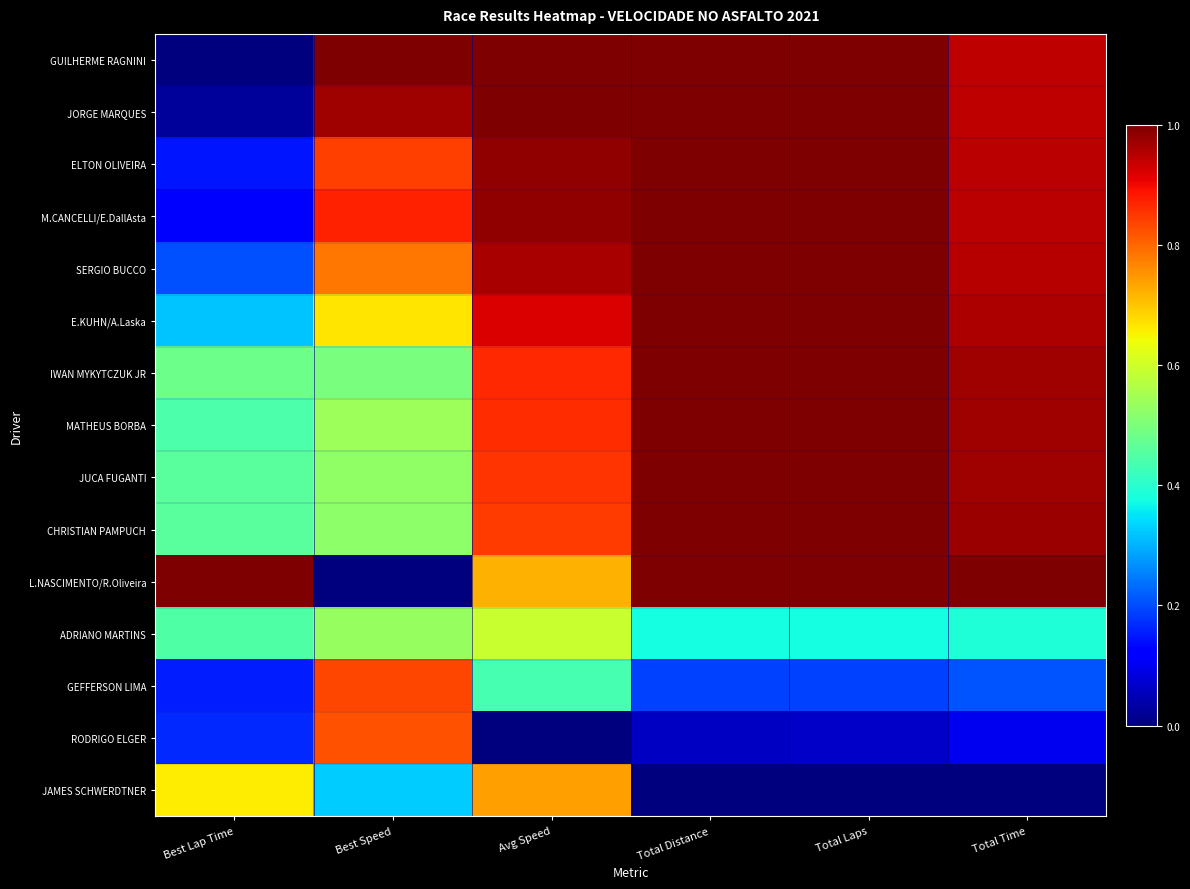

Between Total Time and Best Speed, which is larger?

Best Speed